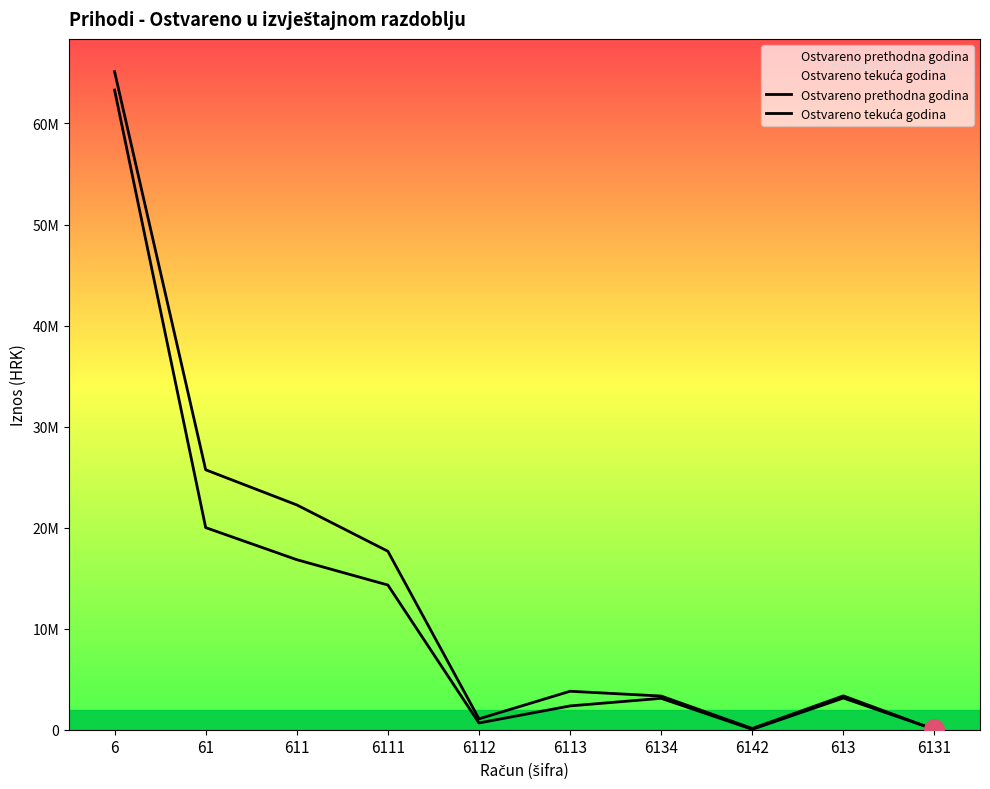

List the series in order of their peak value, lowest first.

Ostvareno prethodna godina, Ostvareno tekuća godina